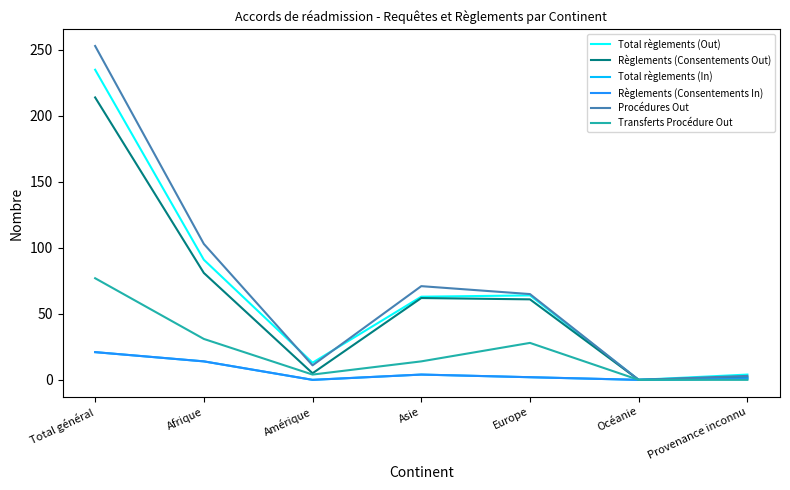

What is the value of the Total règlements (Out) point at the 1st from the left?

235